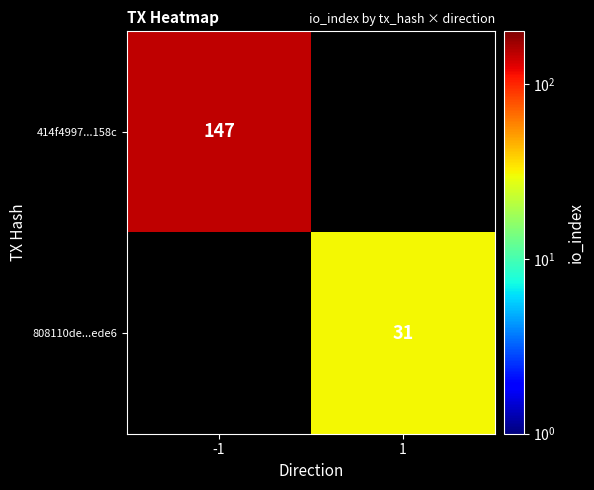

The value of 808110de...ede6 at 1 is 16. True or false?

False